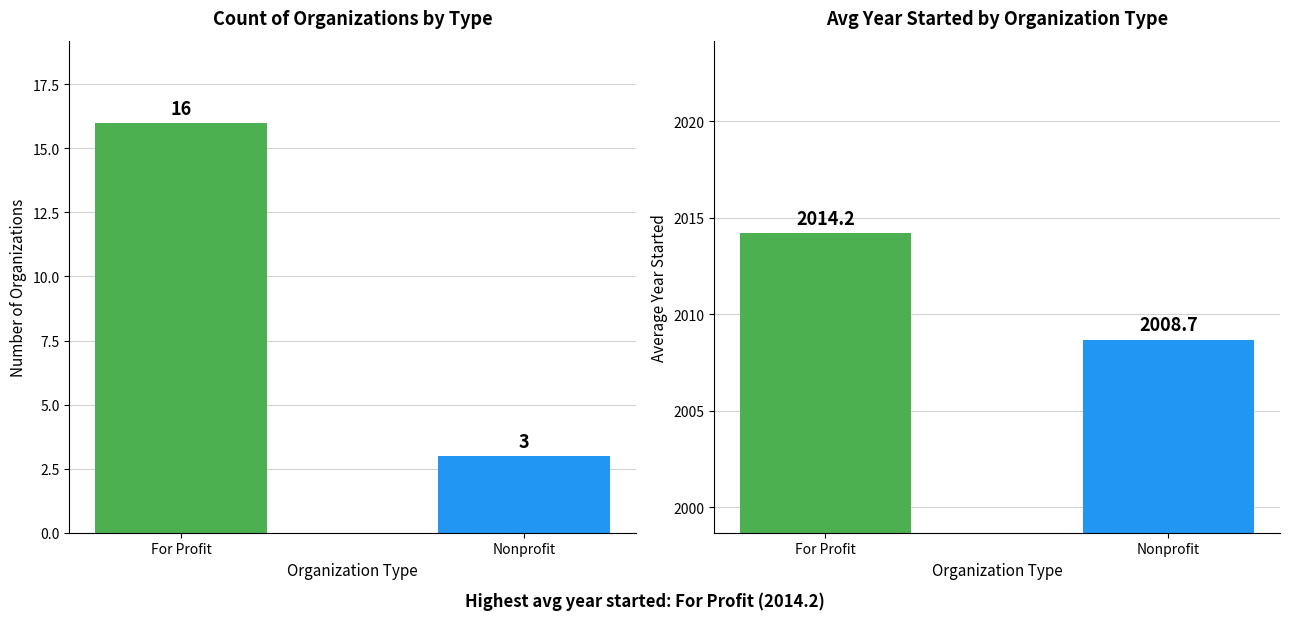

What position from the right is For Profit?

2